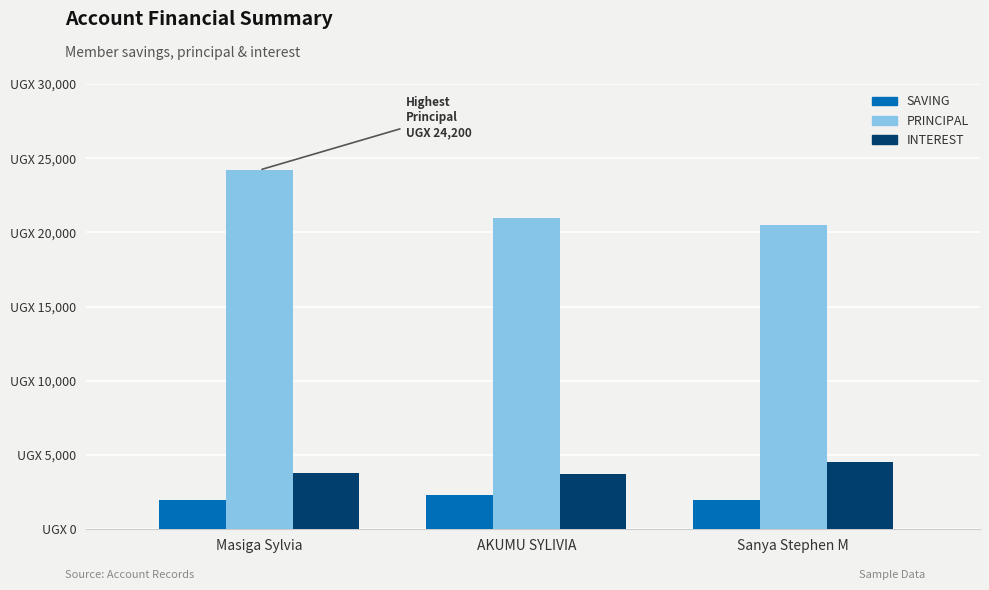

At which category does the chart reach its peak across all series?

Masiga Sylvia